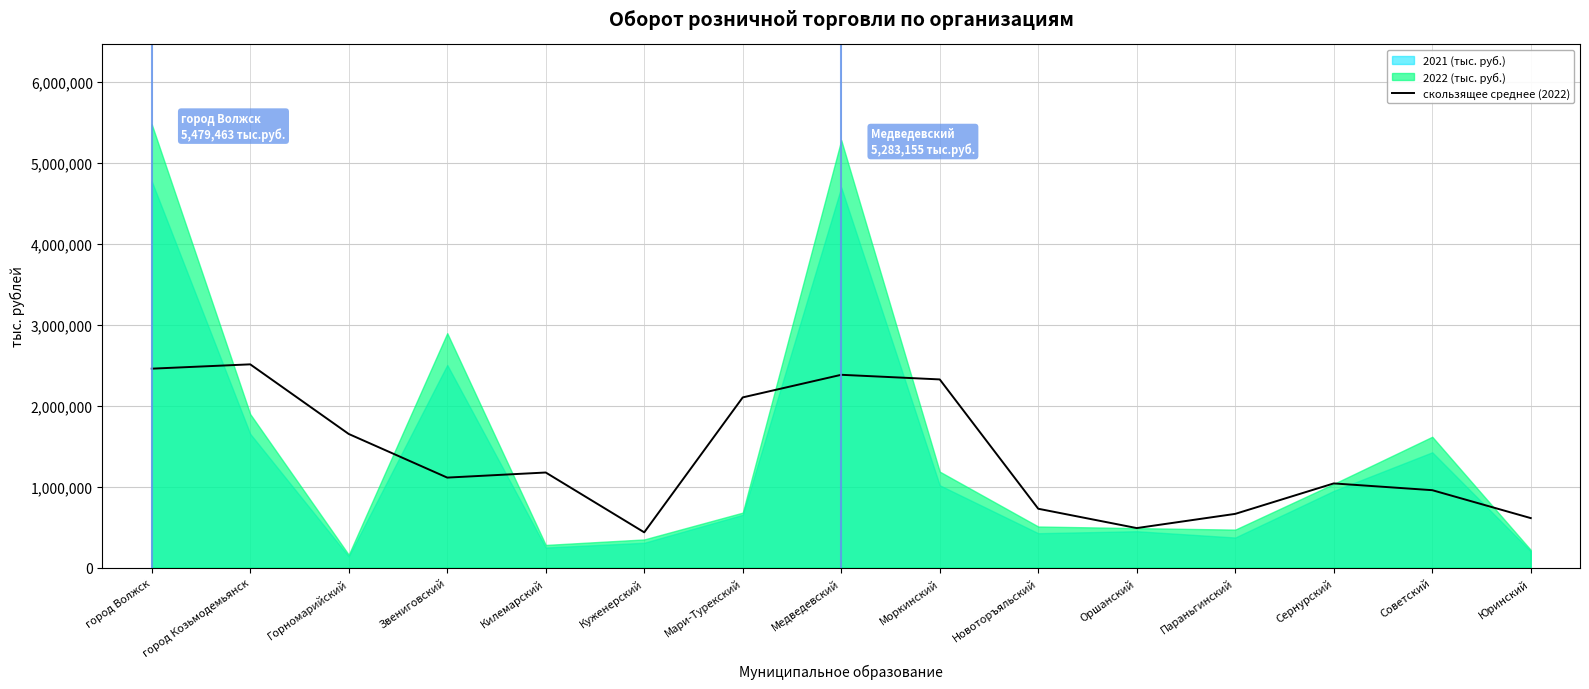

Where is the first local minimum?

Звениговский